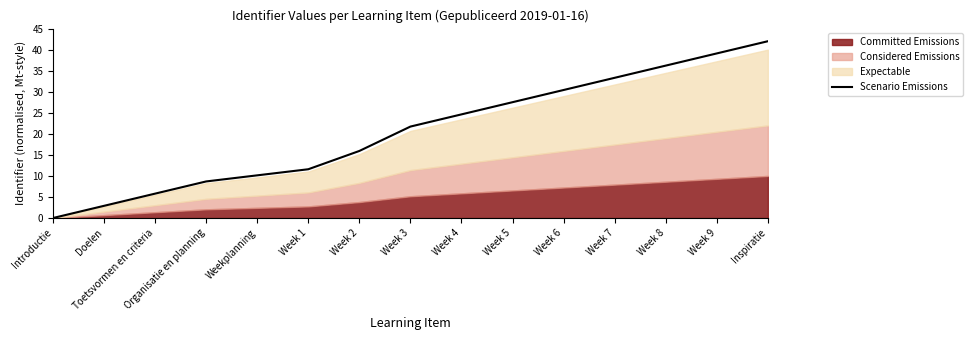

What is the difference between the maximum and minimum values?

42.0